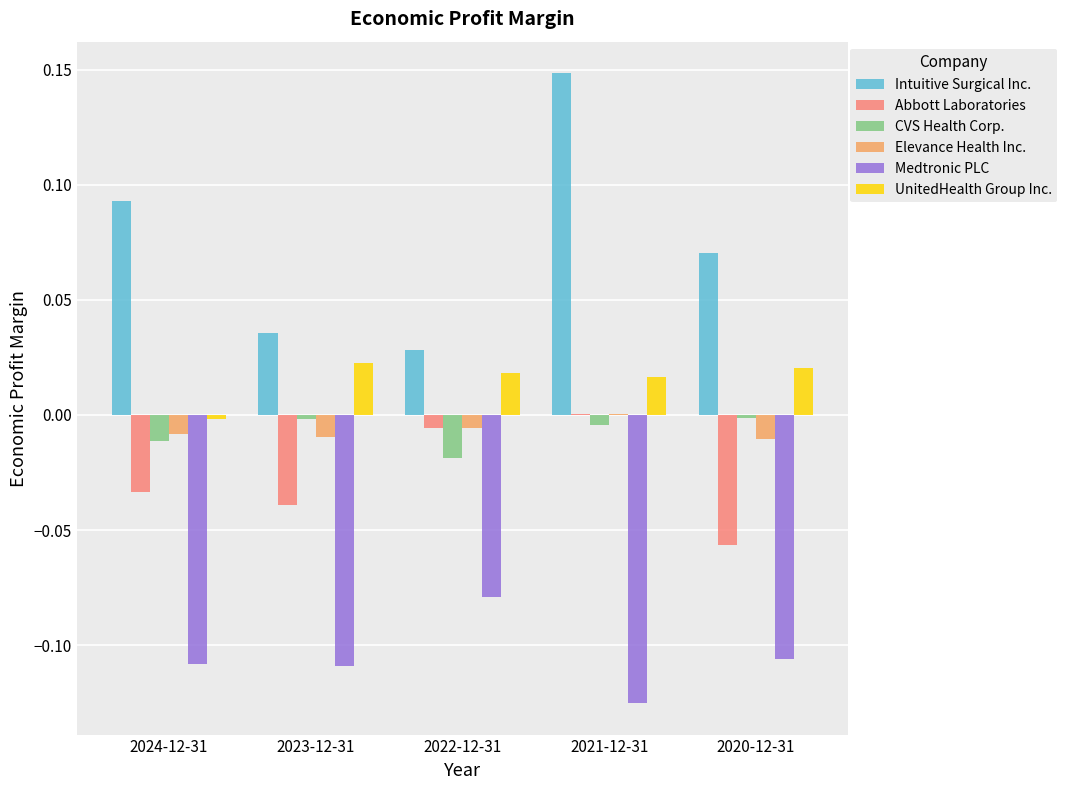

Which series changed the most between 2021-12-31 and 2020-12-31?

Intuitive Surgical Inc.